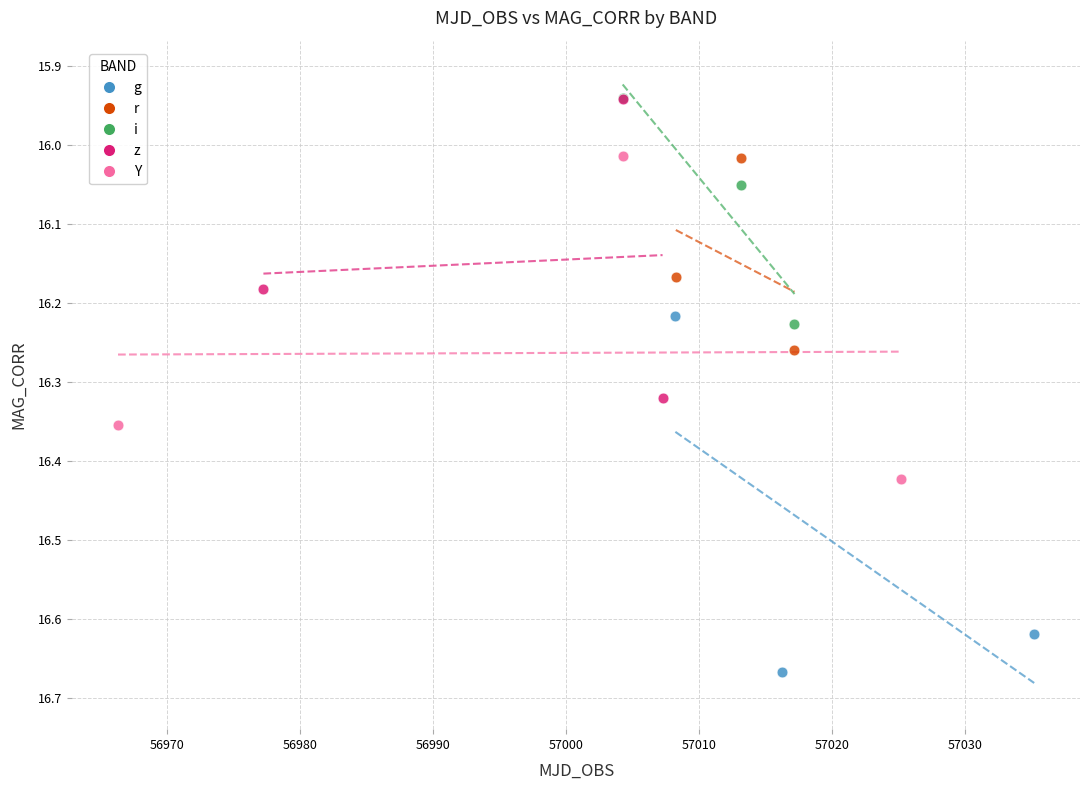

Which series has the largest Y range (max minus min)?

g